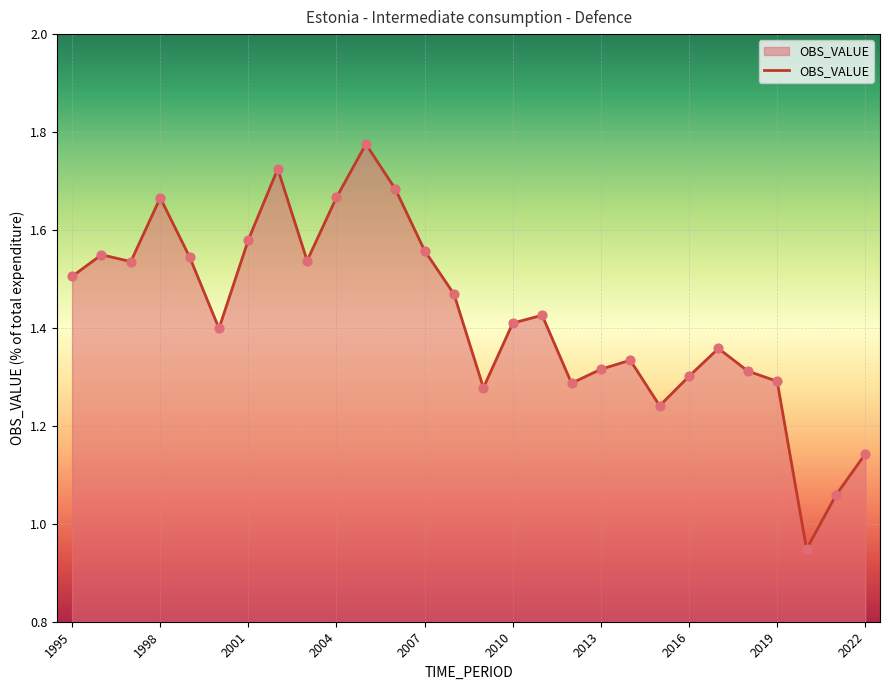

What is the difference between the maximum and minimum values?

0.8